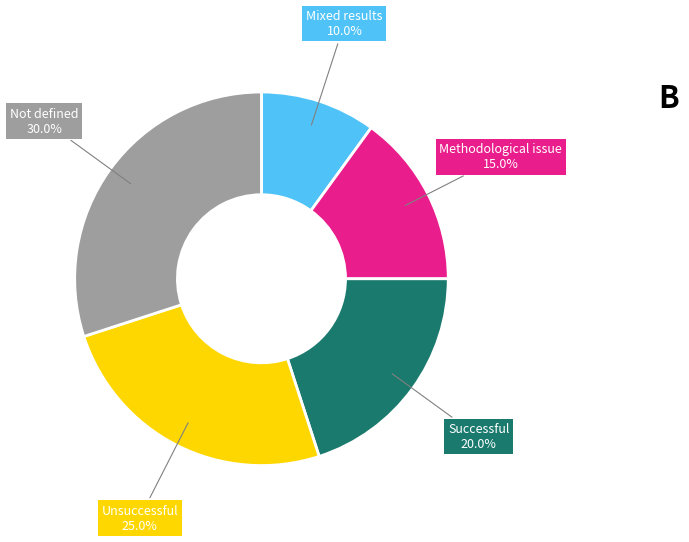

Is there any slice that represents more than half of the pie?

No